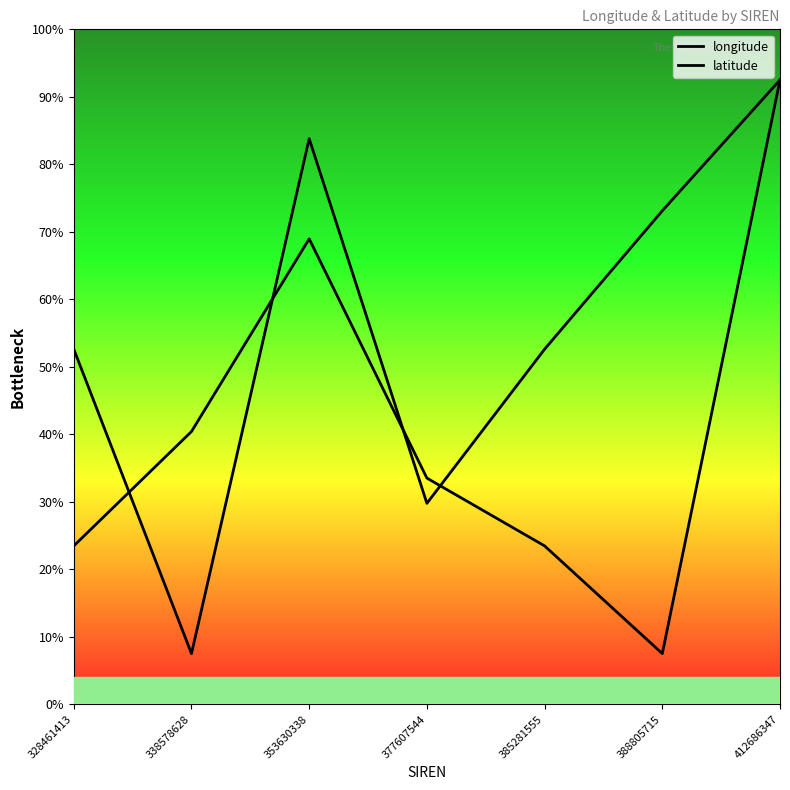

Is this an area chart (filled region under the line)?

No